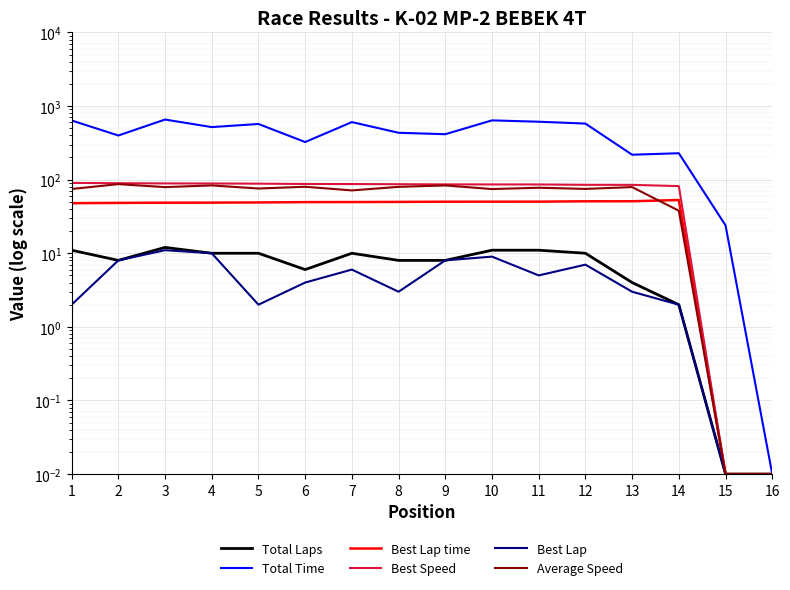

What is the sum of the Total Time values at 14 and 16?

228.4